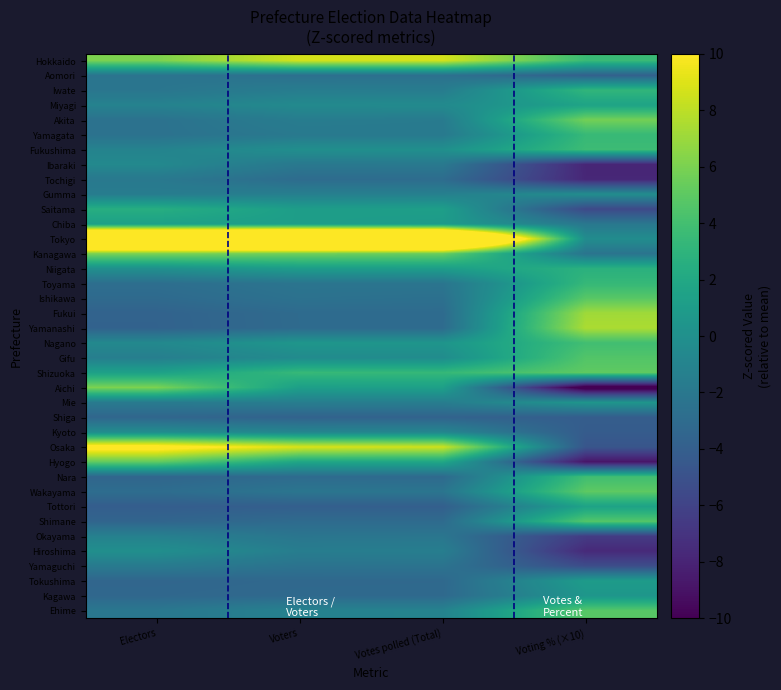

Between Votes polled (Total) and Electors, which is larger?

Votes polled (Total)